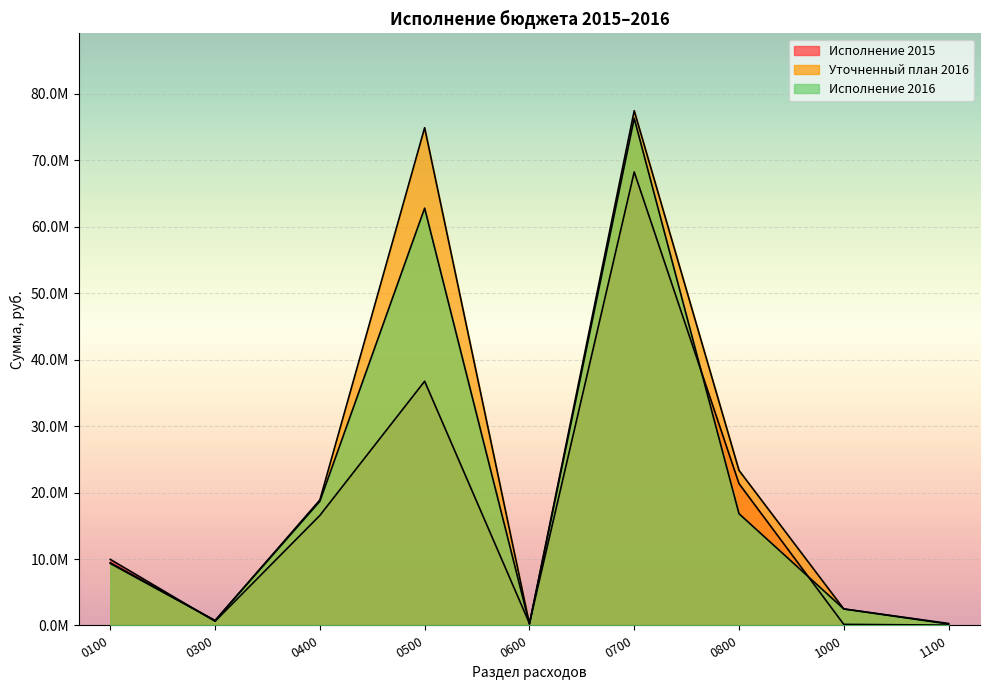

List the series in order of their overall mean, highest first.

Уточненный план 2016, Исполнение 2016, Исполнение 2015